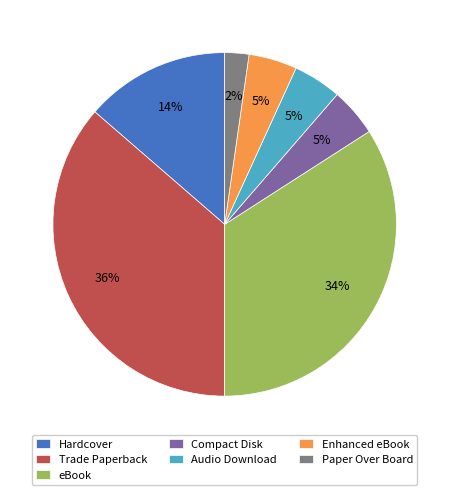

Is it true that Enhanced eBook is 5% of the pie?

True